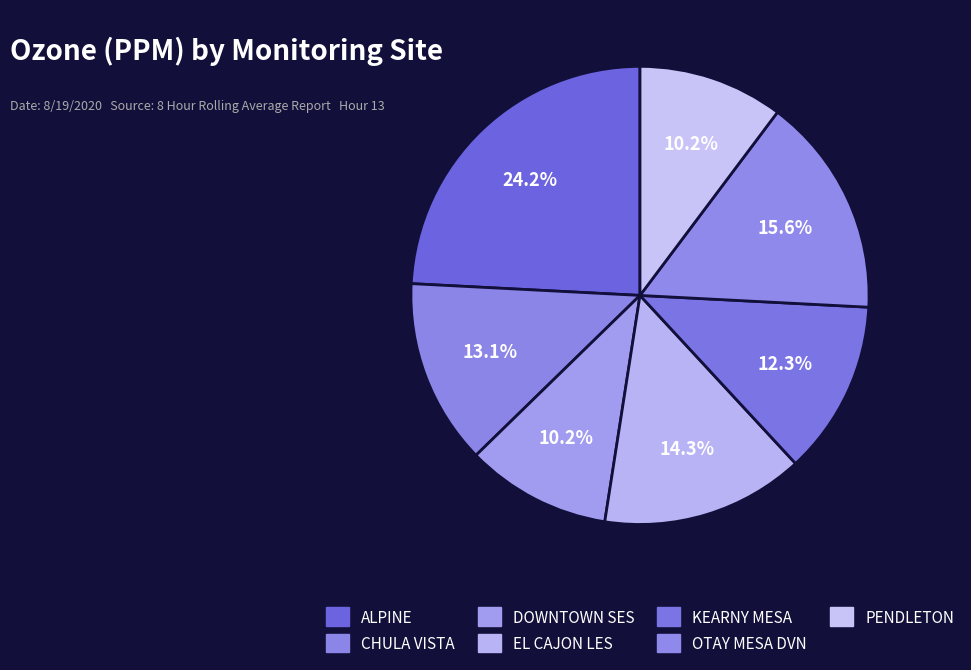

How many segments does this pie chart have?

7